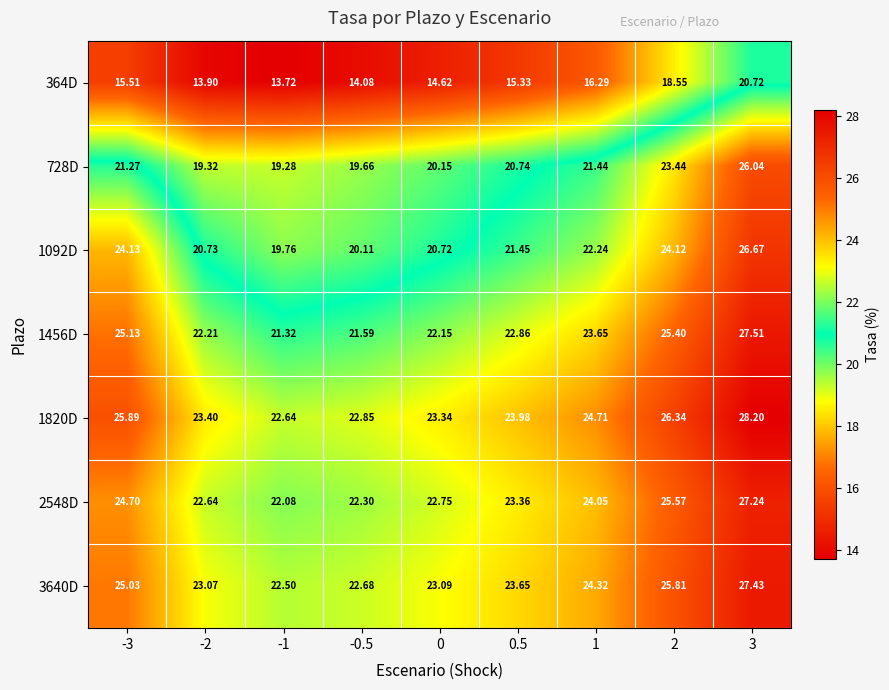

Which series has the largest range (max minus min)?

364D